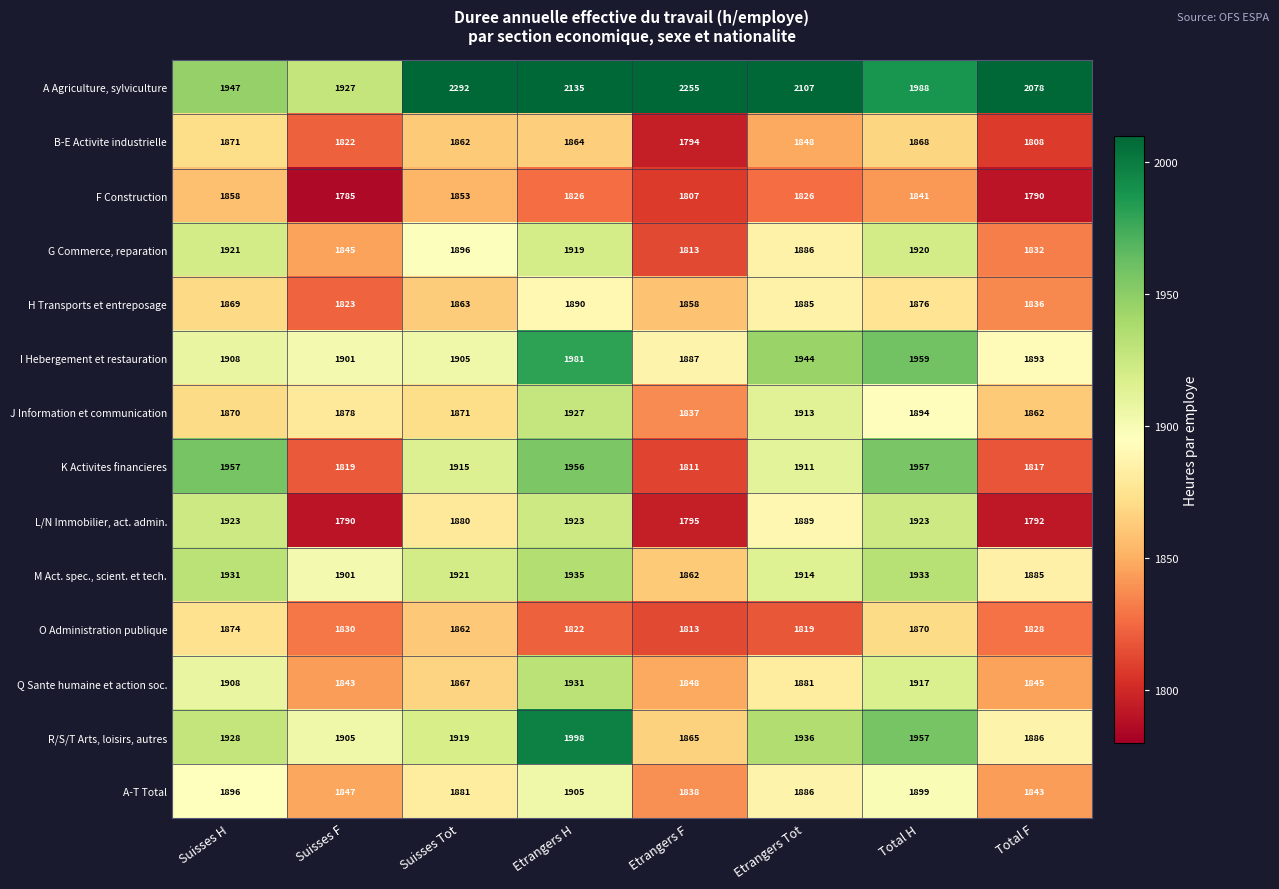

Rank the categories by G Commerce, reparation value from lowest to highest.

Etrangers F, Total F, Suisses F, Etrangers Tot, Suisses Tot, Etrangers H, Total H, Suisses H